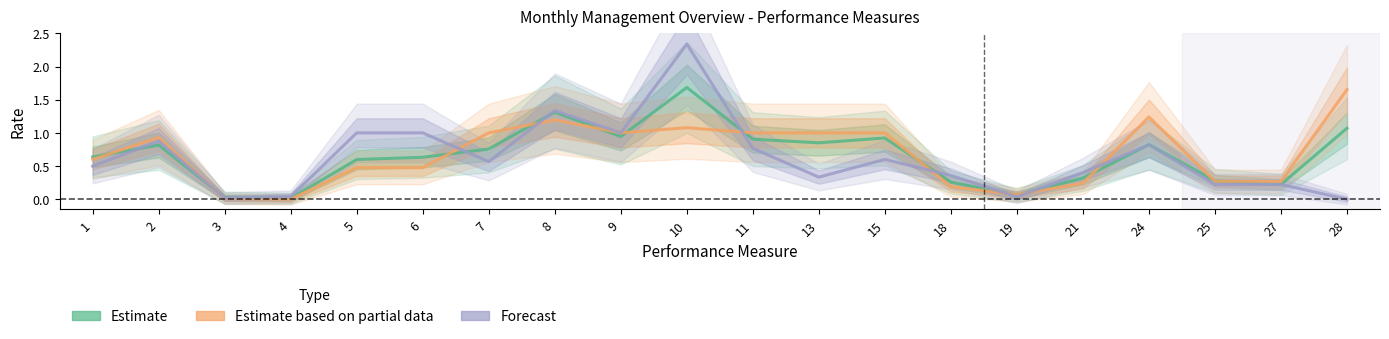

After their last crossing, which series has the higher values: Forecast or Estimate?

Estimate